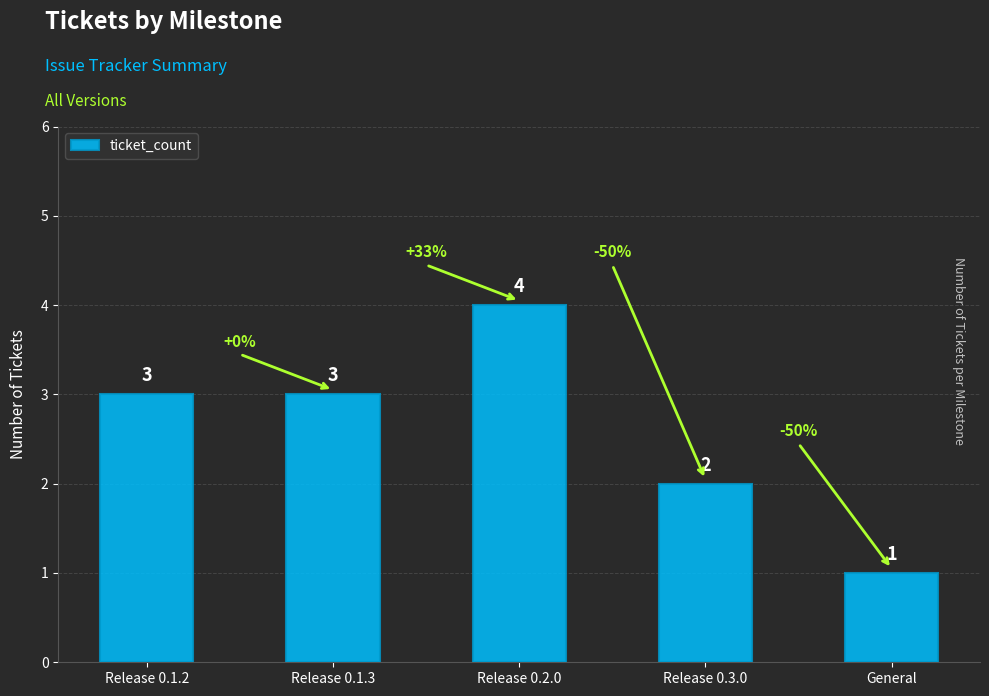

At which category does the chart reach its peak across all series?

Release 0.2.0